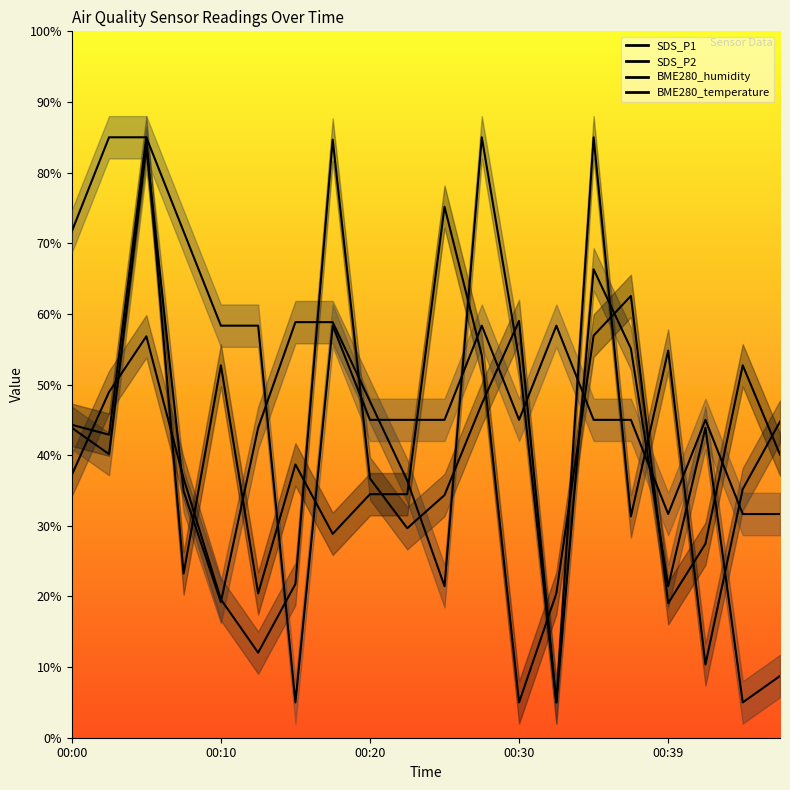

At how many categories does at least one series exceed 64?

8